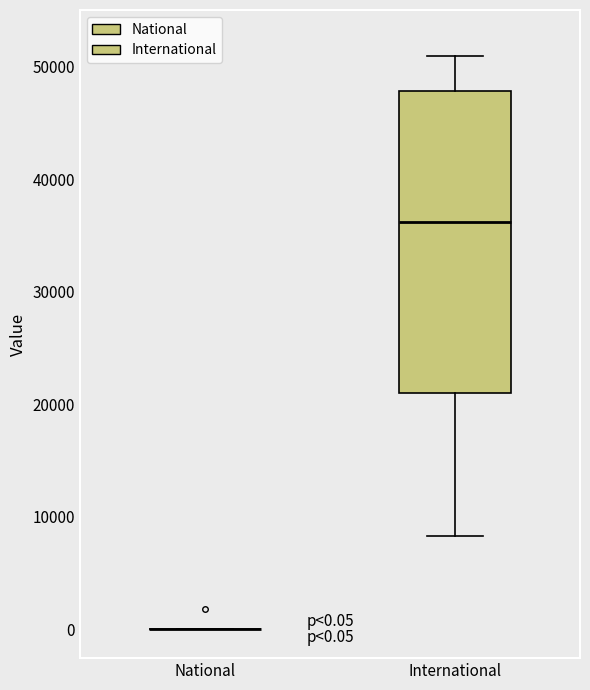

Which box is the tallest, from its lower edge to its upper edge?

International